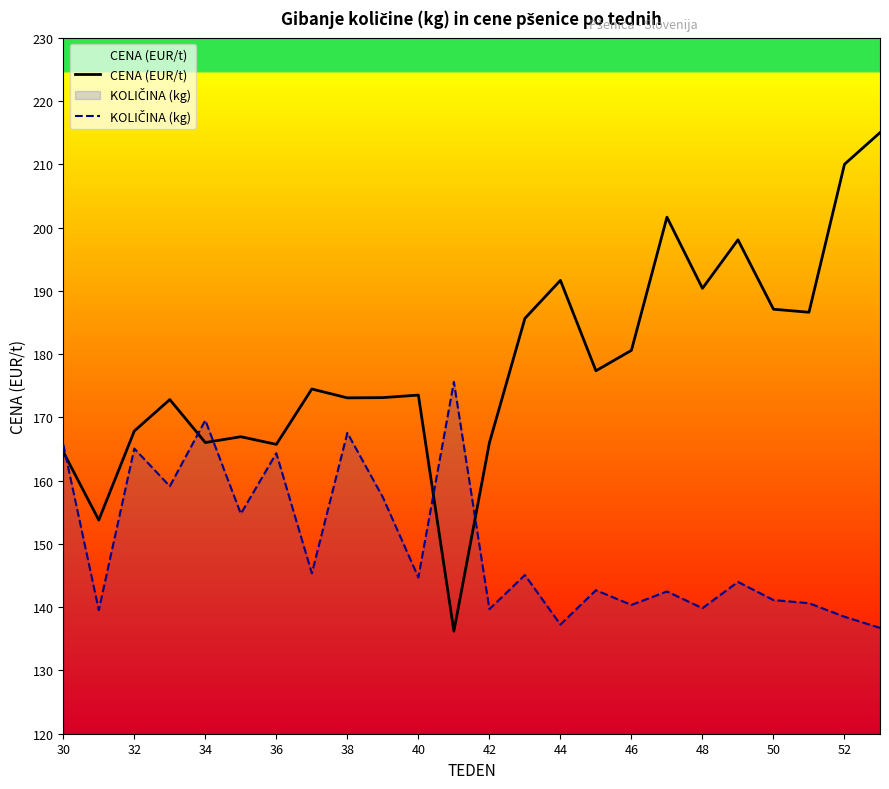

Which series has the widest spread of values?

CENA (EUR/t)